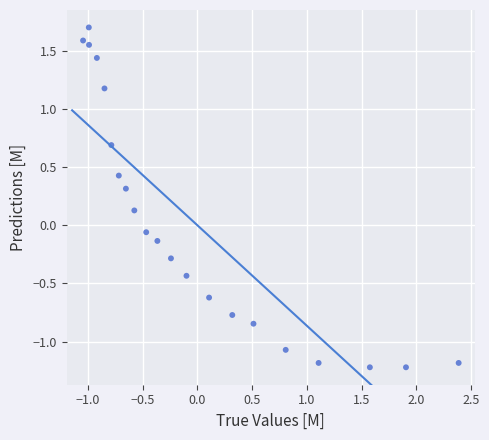

What is the range of Y values (max minus min)?

2.9